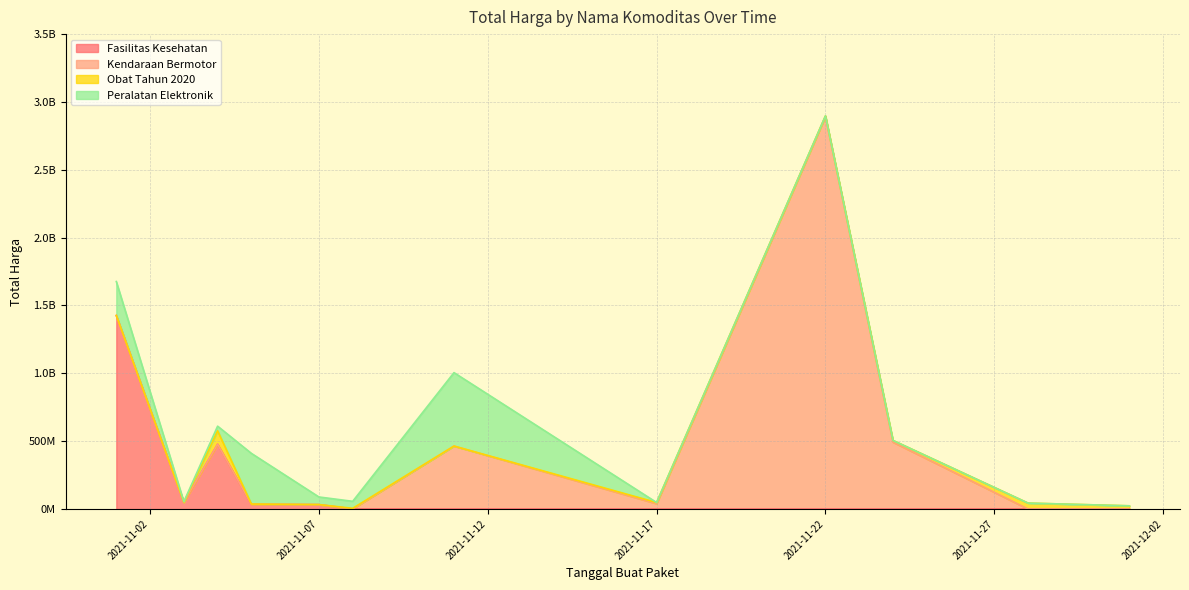

Which series has the widest spread of values?

Kendaraan Bermotor